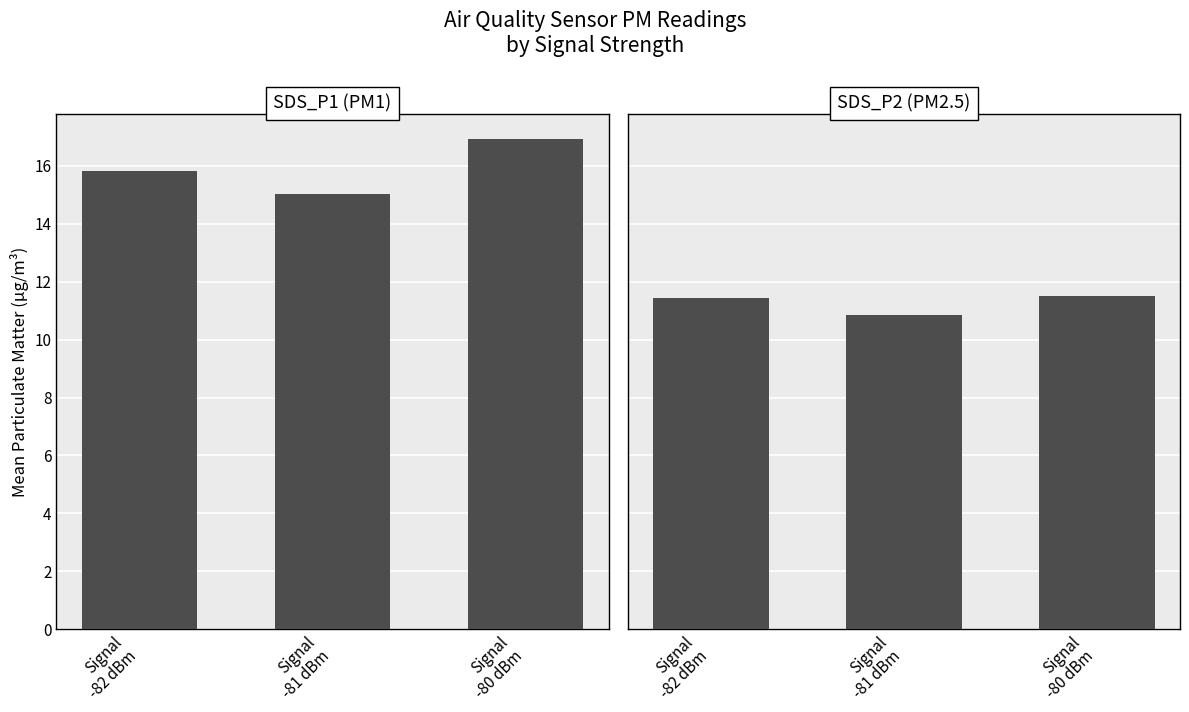

What is the label of the 3rd bar from the right?

Signal
-82 dBm